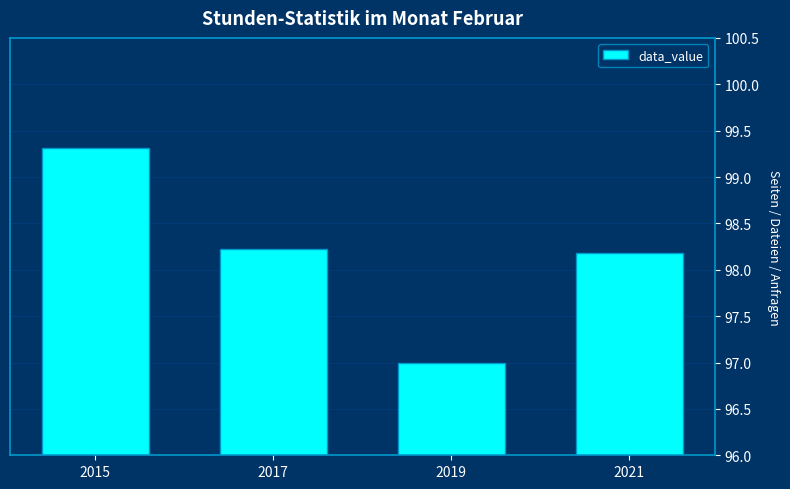

List the labels in order of value, smallest first.

2019, 2021, 2017, 2015